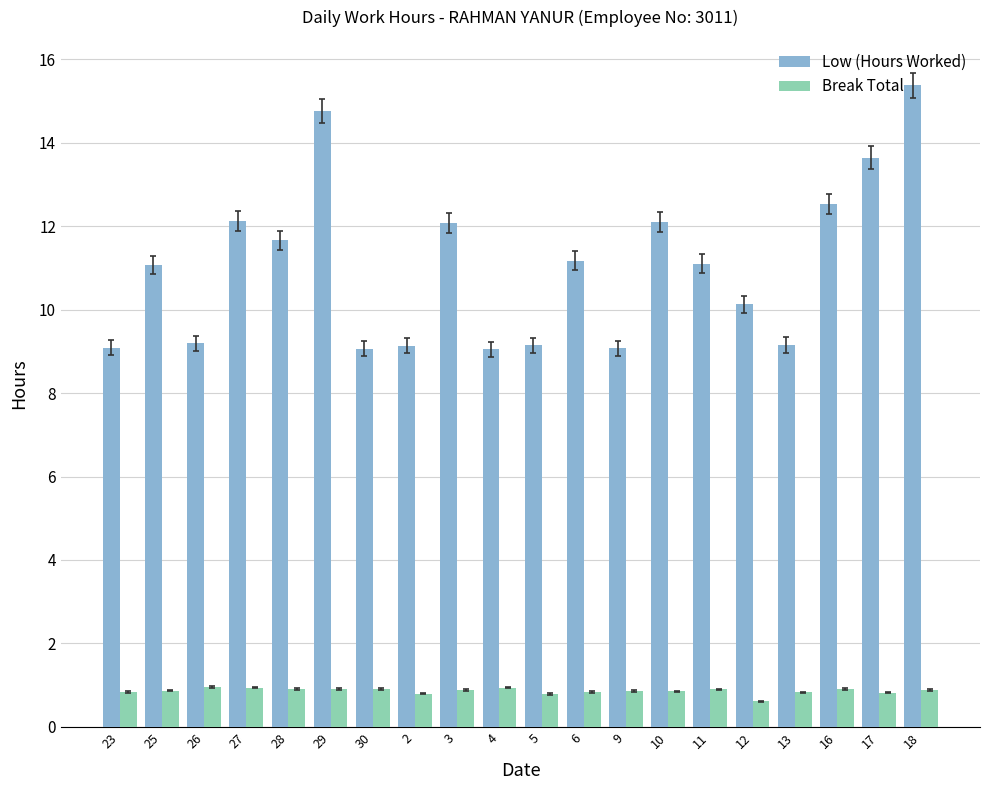

Is the value of Break Total at 30 greater than the value of Low (Hours Worked) at 17?

No